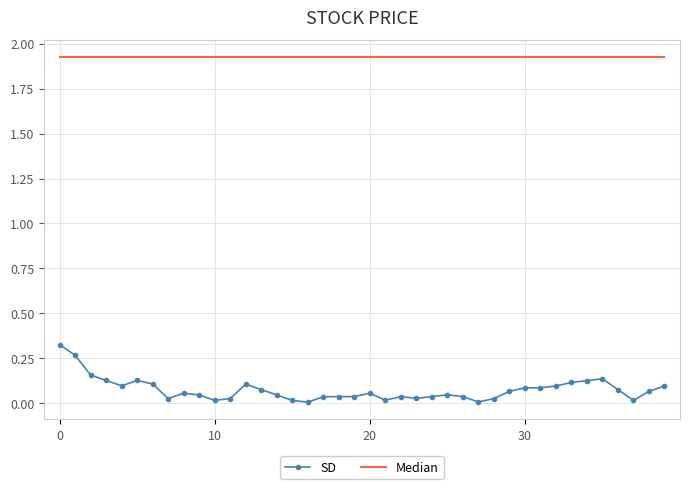

Rank the series by their maximum value, from highest to lowest.

Median, SD